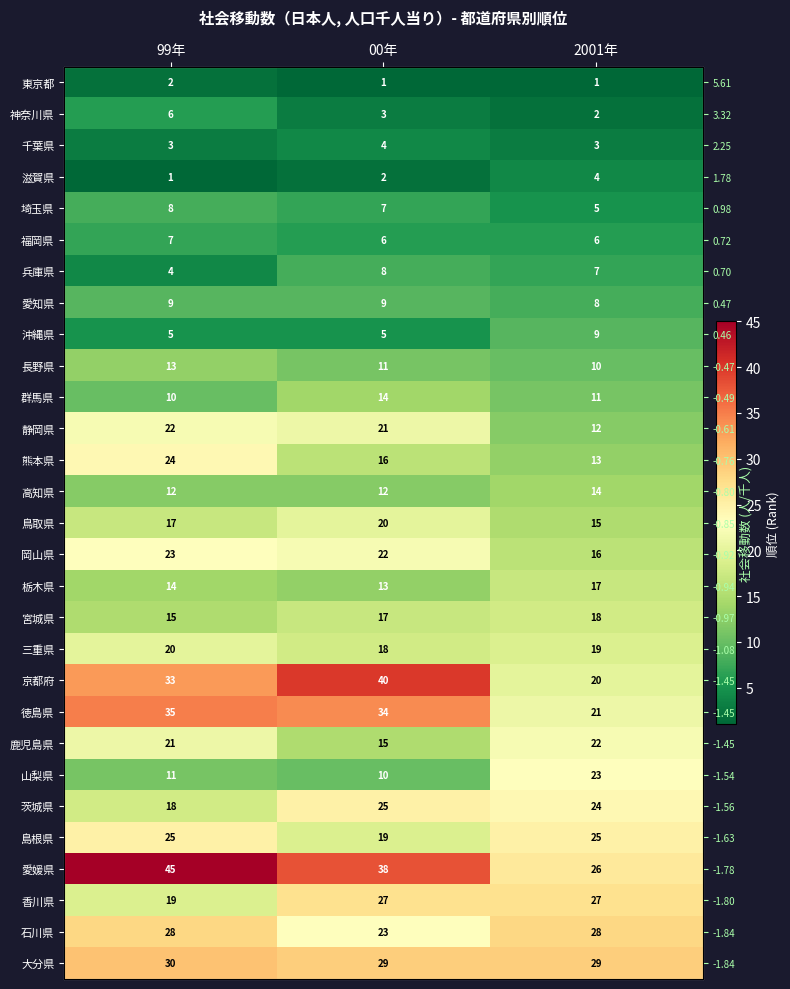

What is the sum of all 福岡県 values?

19